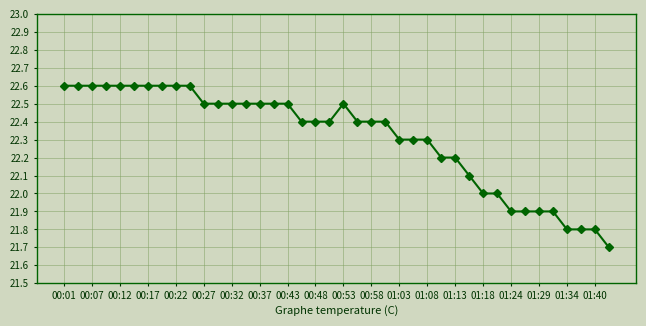

What is the value of the 19th point from the left?

22.4